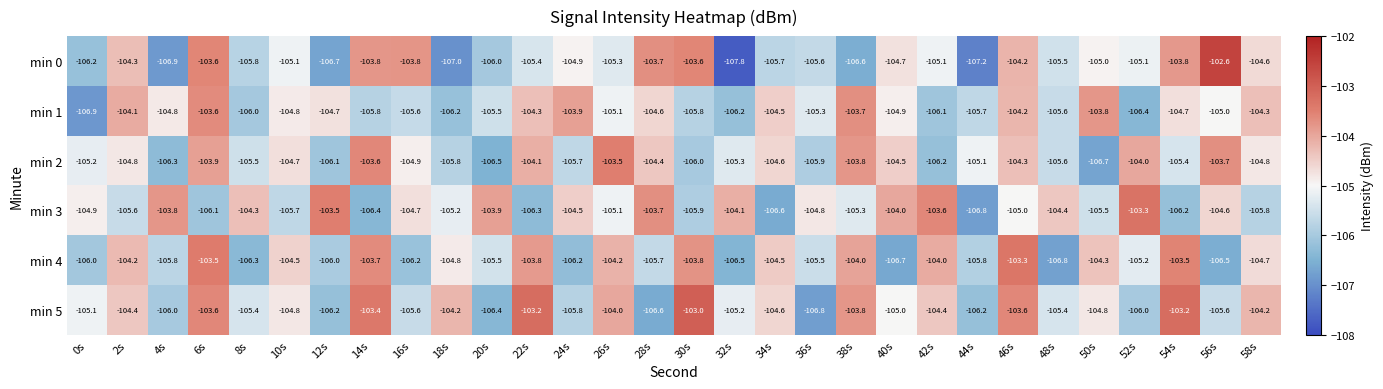

What is the average value of the min 4 series?

-105.0